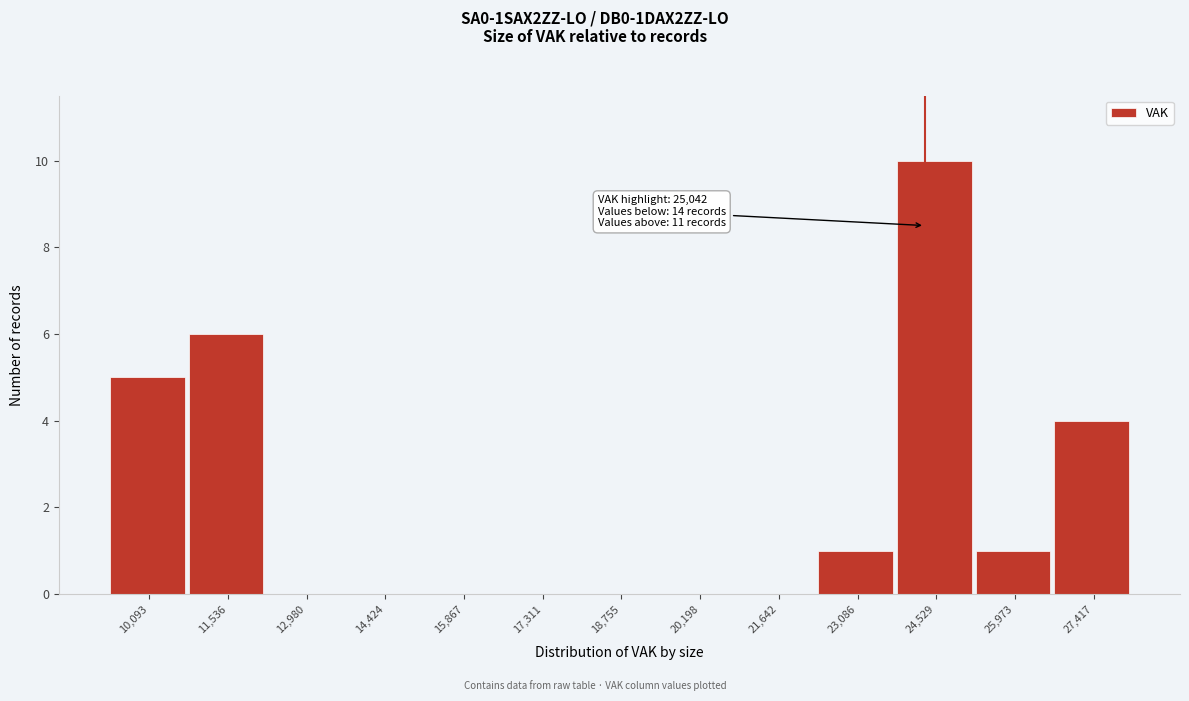

Reading right to left, transcribe all the data shown in this chart.

27,417=4	25,973=1	24,529=10	23,086=1	21,642=0	20,198=0	18,755=0	17,311=0	15,867=0	14,424=0	12,980=0	11,536=6	10,093=5